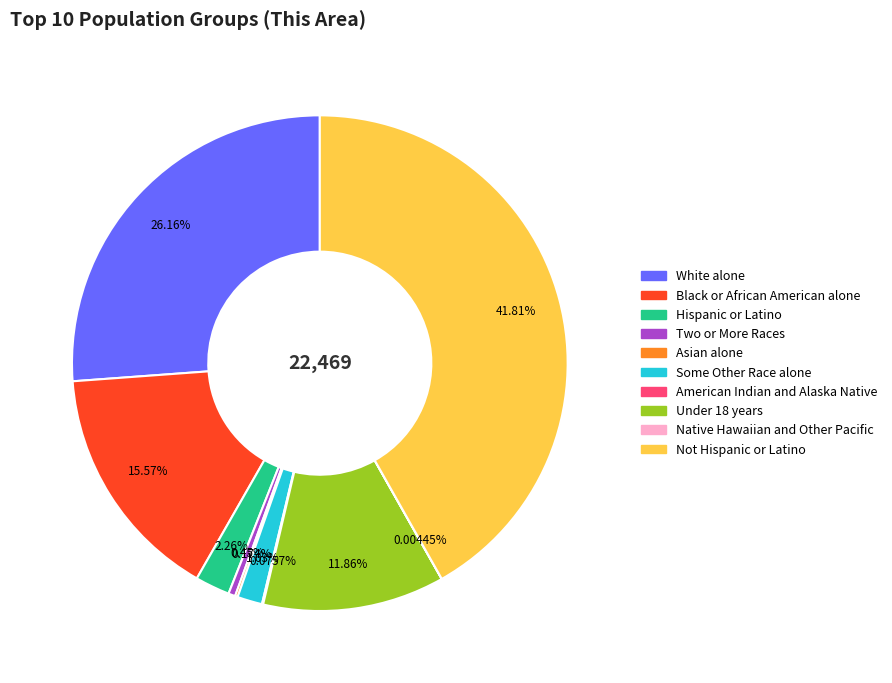

Does White alone account for over 50% of the chart?

No